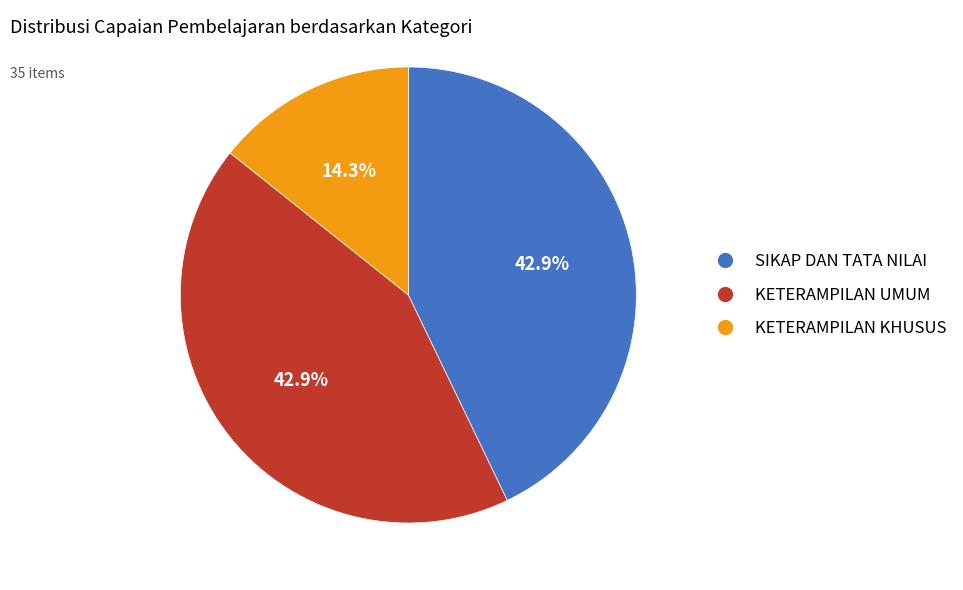

Is there a majority slice in this chart?

No